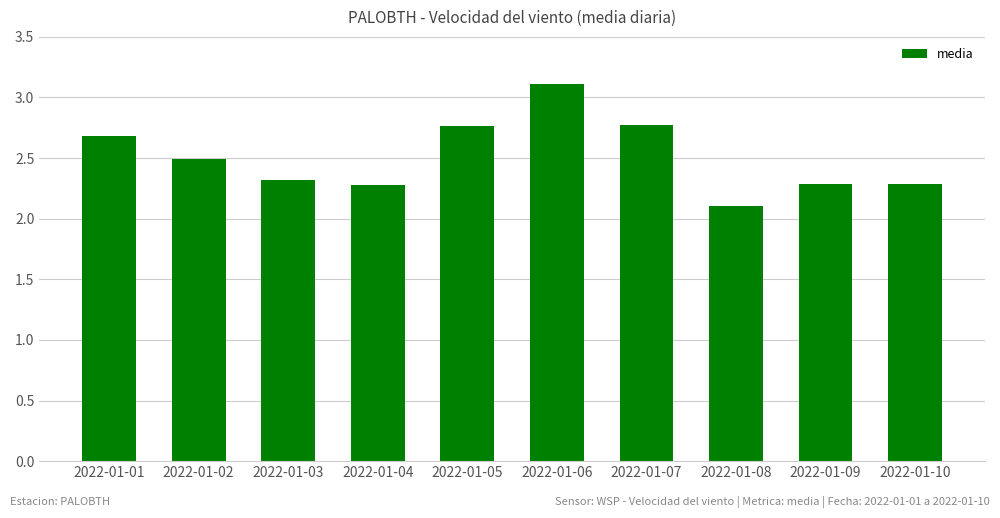

What is the change in value from 2022-01-05 to 2022-01-08?

-0.7